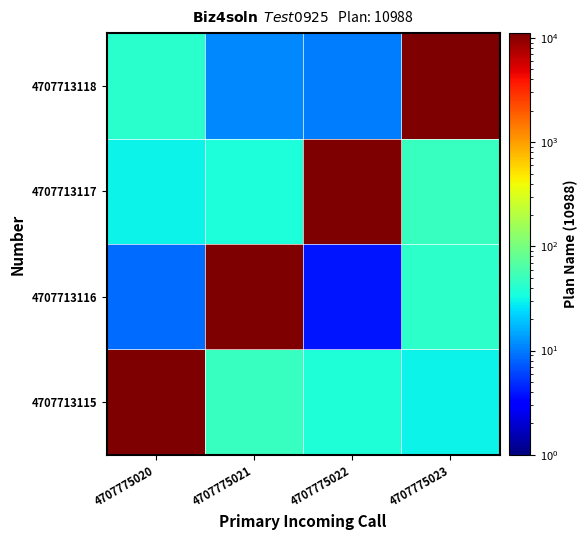

Reading left to right, what are all the values shown in this chart?

4707713115: 4707775020=11140.1	4707775021=47.6	4707775022=36.9	4707775023=30.3
4707713116: 4707775020=8.6	4707775021=11057.7	4707775022=3.8	4707775023=43.4
4707713117: 4707775020=30.5	4707775021=35.7	4707775022=11087.8	4707775023=48.5
4707713118: 4707775020=41.8	4707775021=11.4	4707775022=9.9	4707775023=11073.3